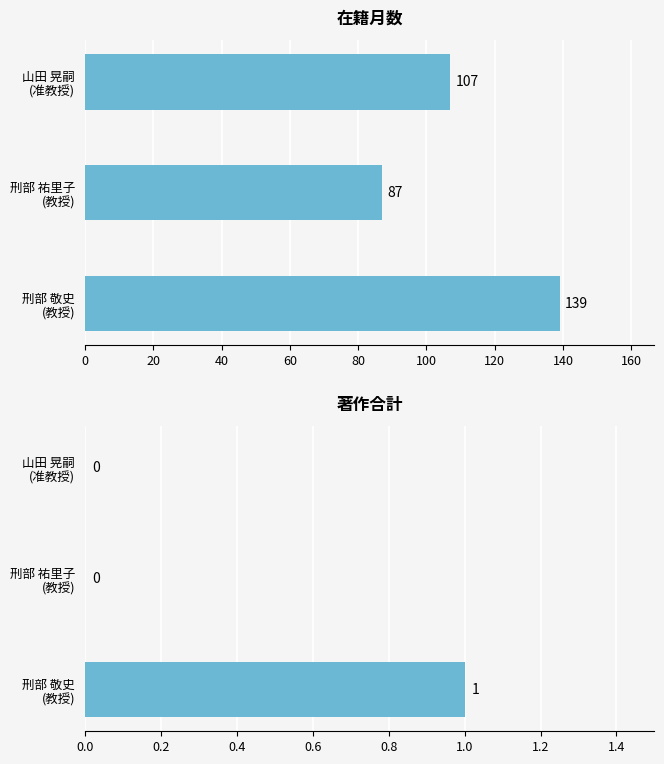

Reading right to left, transcribe all the data shown in this chart.

在籍月数: 107	87	139
著作合計: 0	0	1